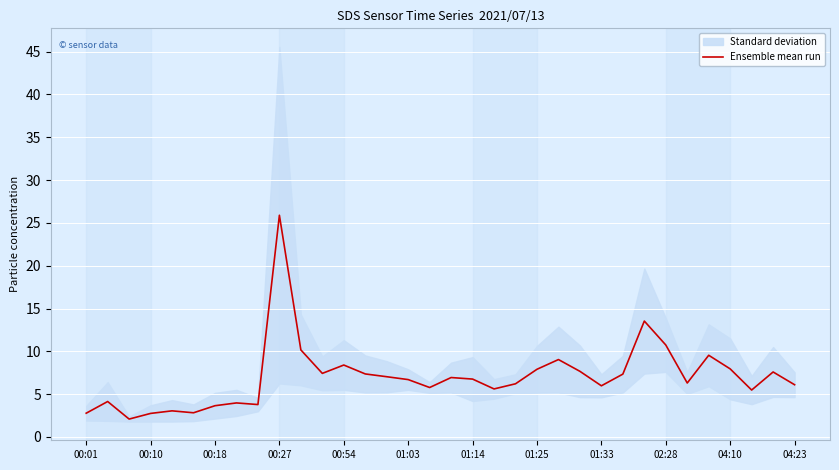

What is the lowest value of the Ensemble mean run series?

2.1